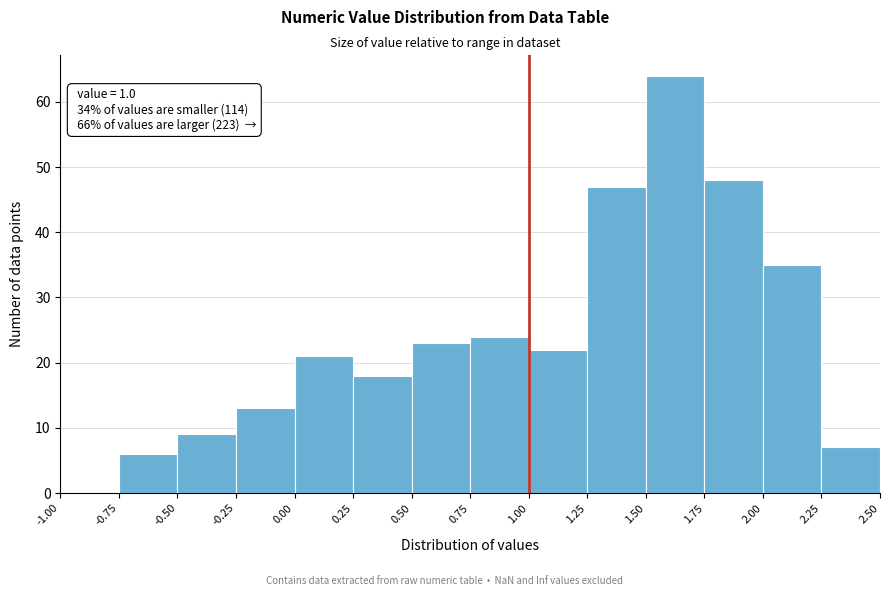

Over which range of the x-axis is the bar tallest?

1.50 to 1.75